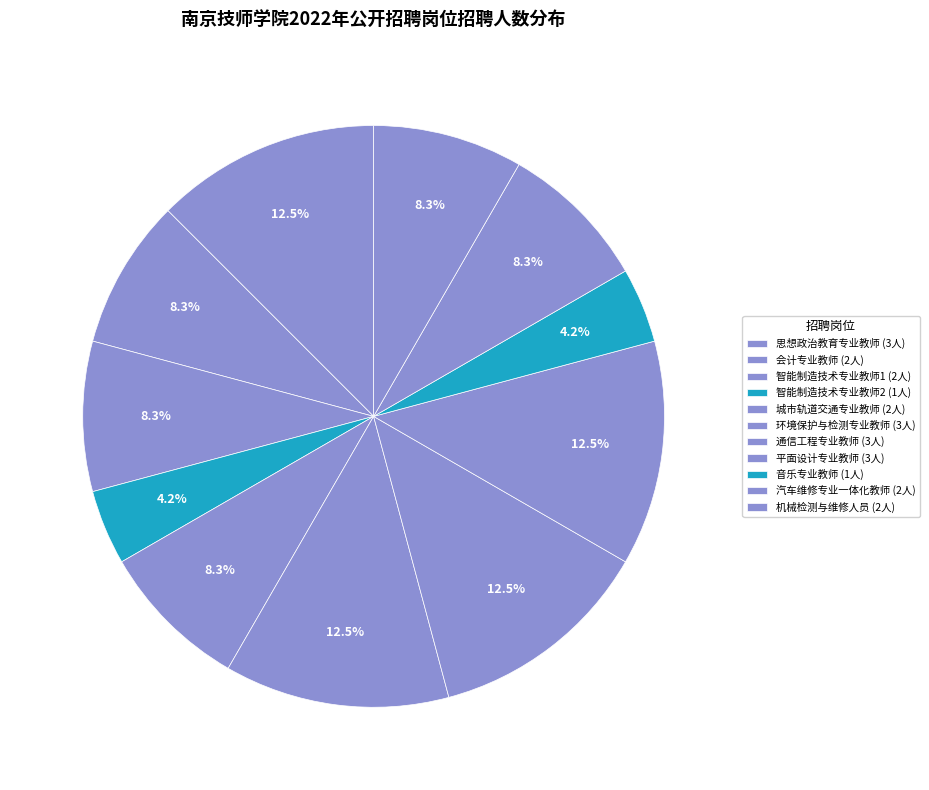

To the nearest percent, what portion does 通信工程专业教师 represent?

12%